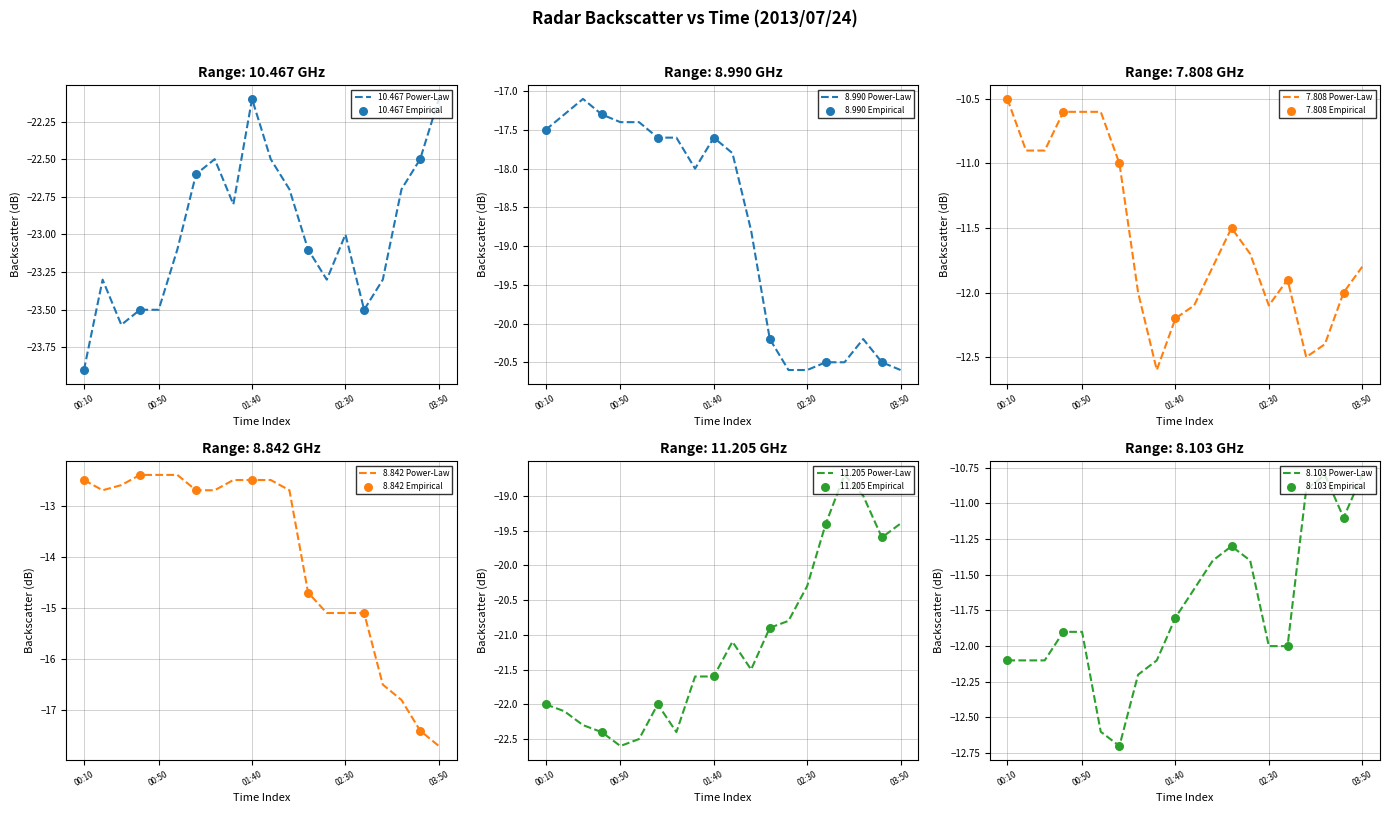

Which series reaches the minimum Y coordinate?

10.467